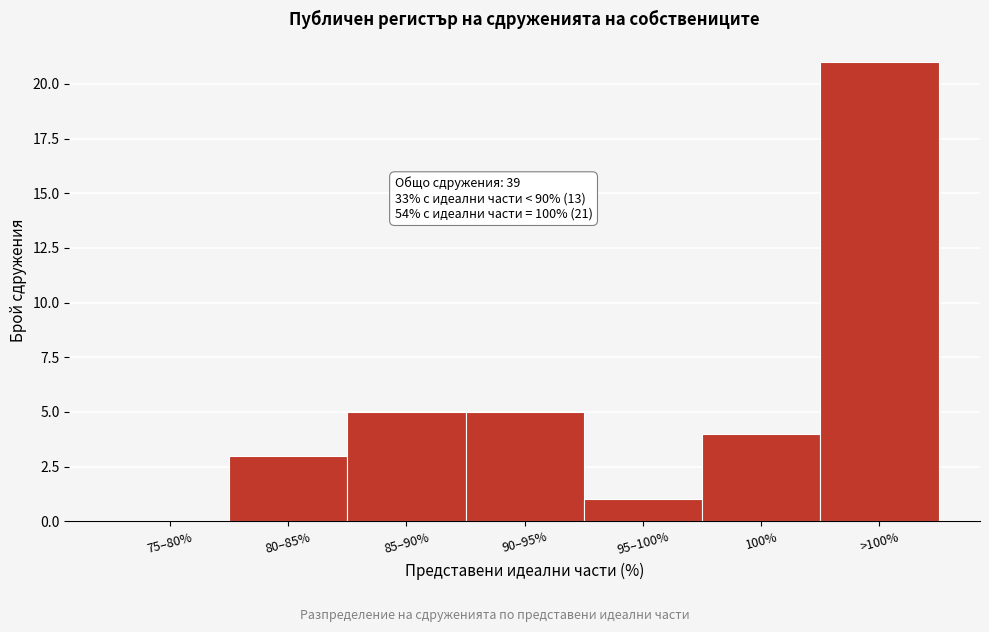

Reading left to right, transcribe all the data shown in this chart.

75–80%=0	80–85%=3	85–90%=5	90–95%=5	95–100%=1	100%=4	>100%=21